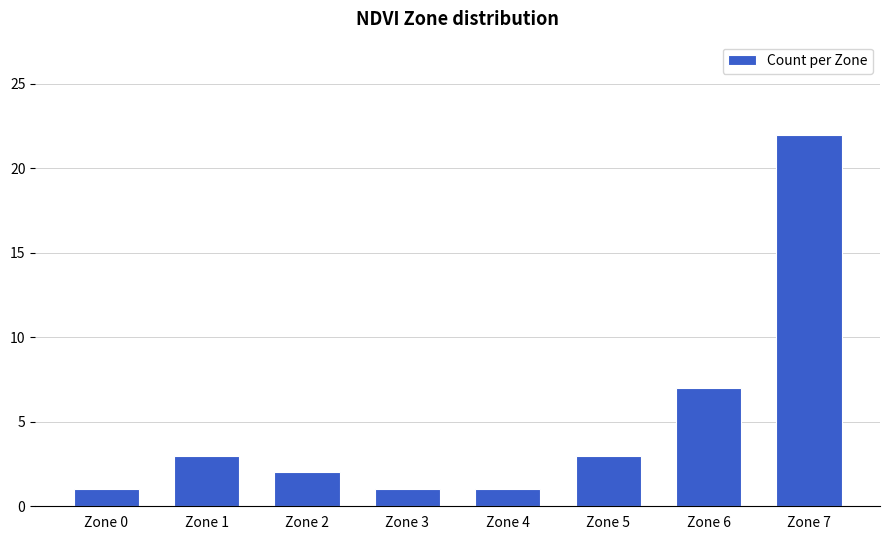

Which label corresponds to the largest value in the chart?

Zone 7